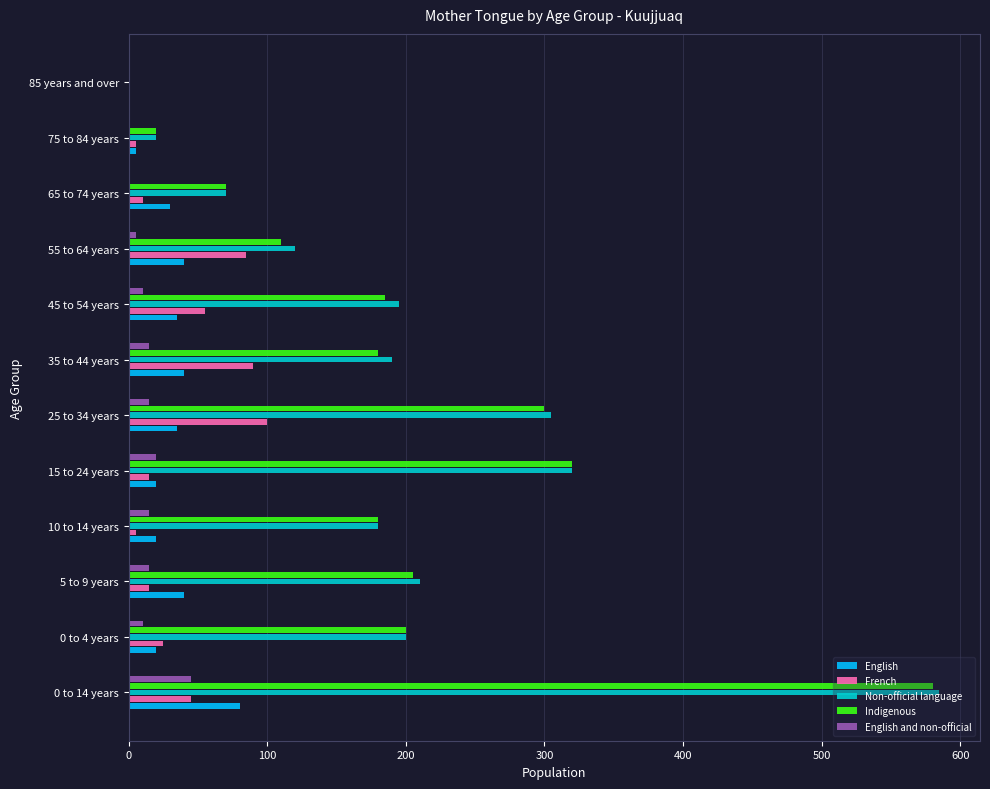

How many English and non-official values are between 5 and 15?

7